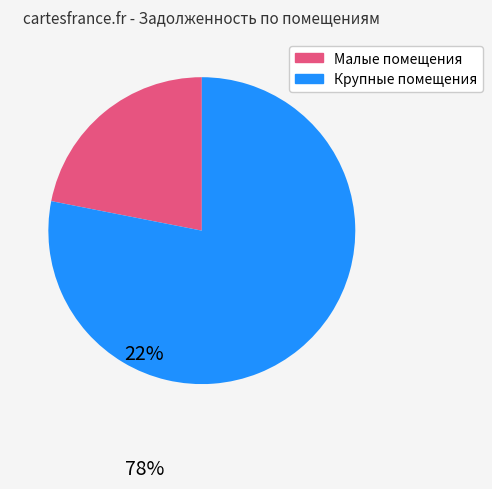

Does any single category account for the majority?

Yes